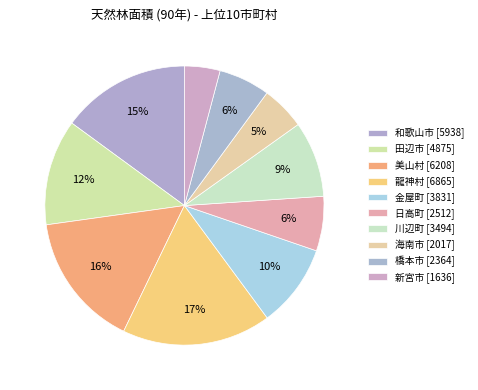

Is 龍神村 the majority of the pie?

No